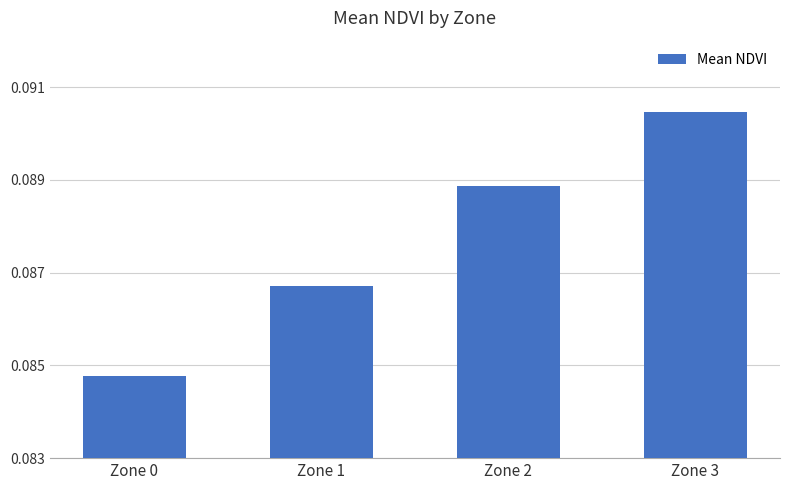

Count the values in the range 0 to 1.

4